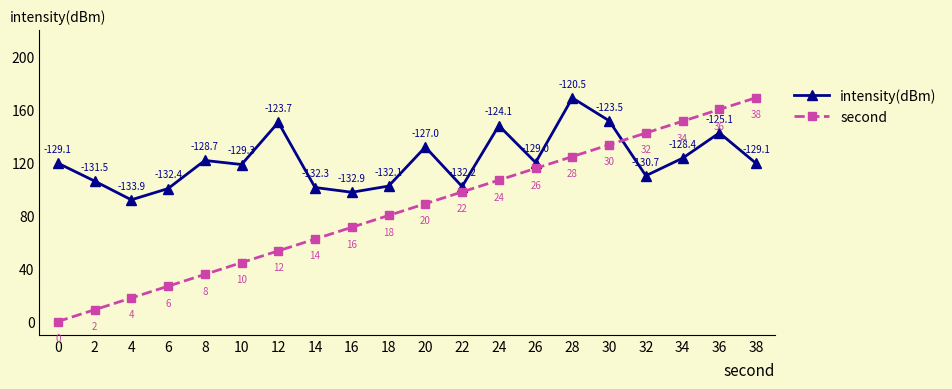

Where is intensity(dBm) nearest to the value 130?

20